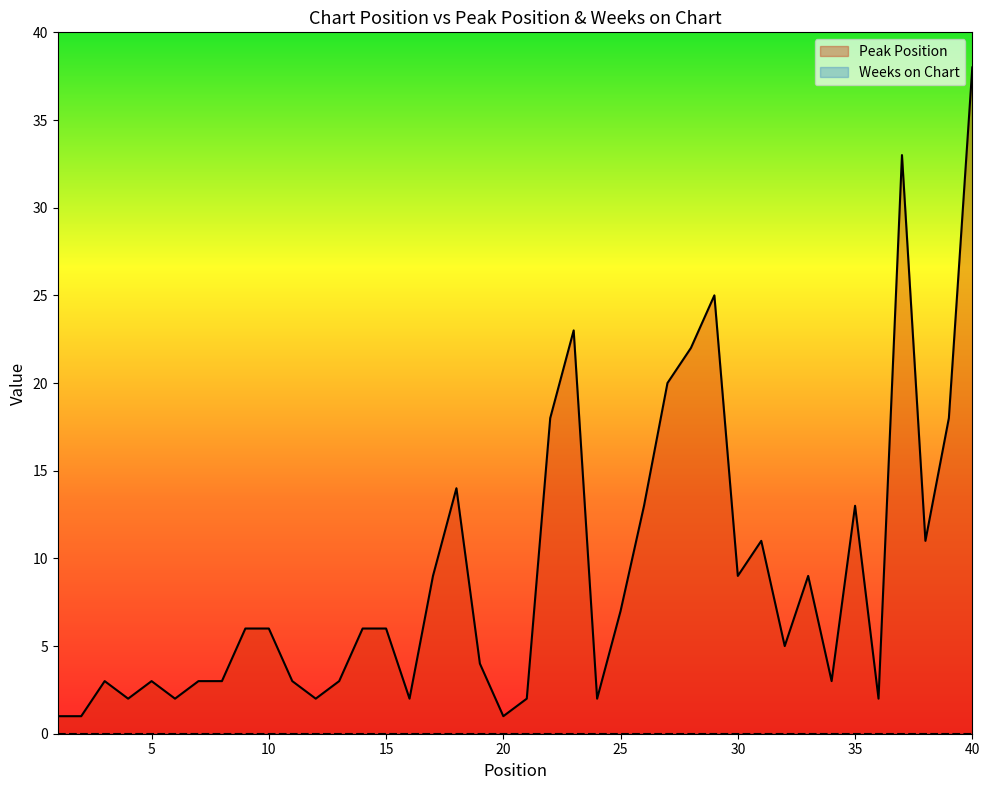

Rank the categories by value from highest to lowest.

40, 37, 29, 23, 28, 27, 22, 39, 18, 26, 35, 31, 38, 17, 30, 33, 25, 9, 10, 14, 15, 32, 19, 3, 5, 7, 8, 11, 13, 34, 4, 6, 12, 16, 21, 24, 36, 1, 2, 20